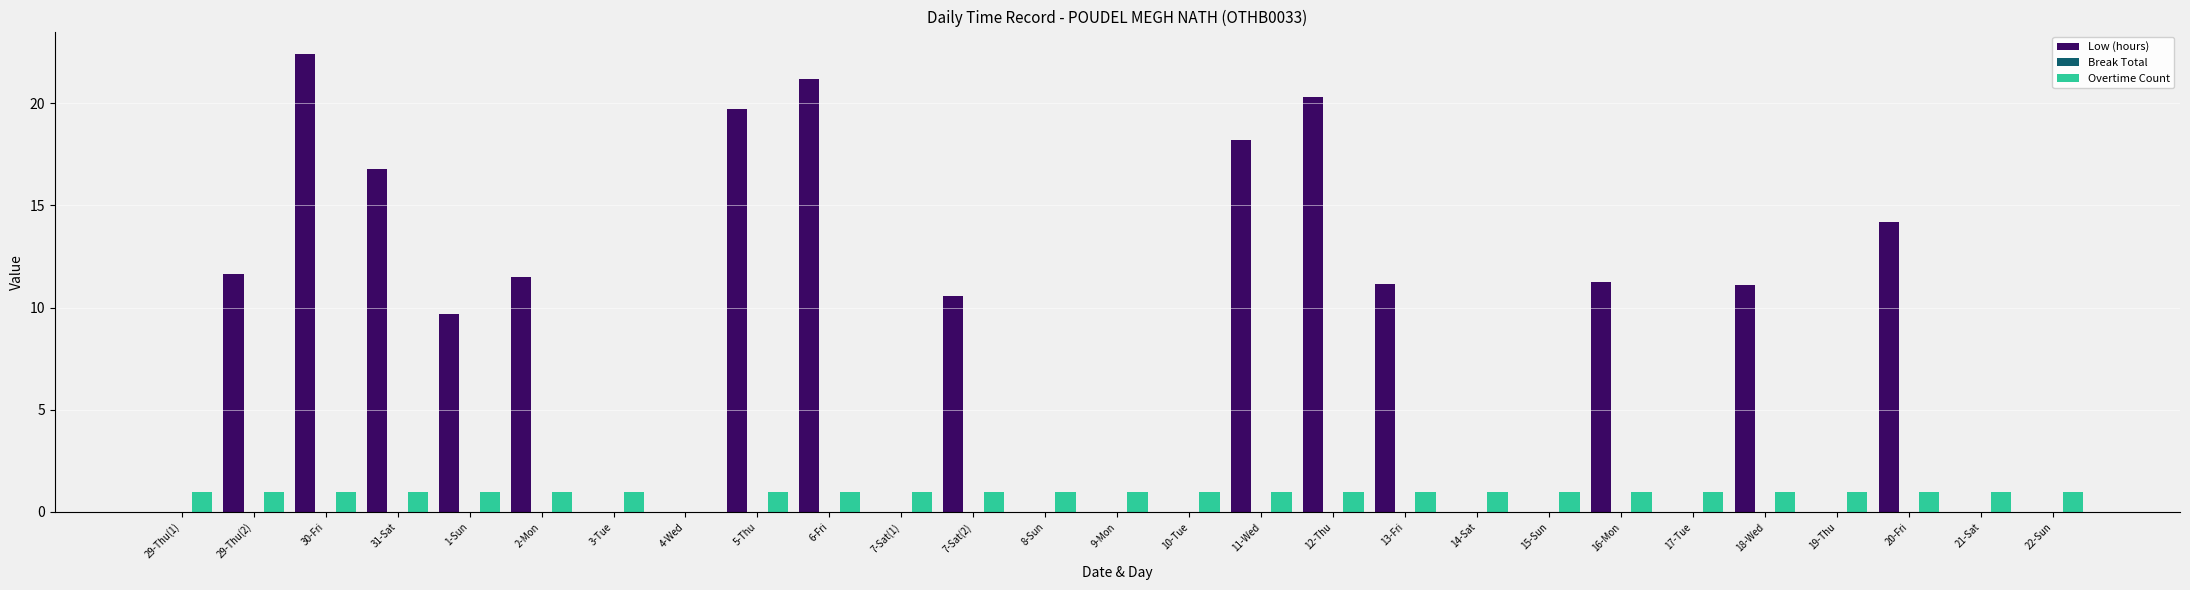

Are the bars grouped side by side (vs. stacked)?

Yes